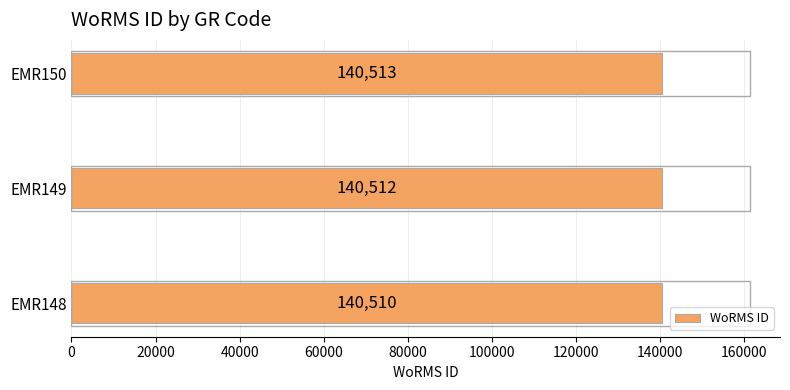

Reading bottom to top, list all the values displayed in this chart.

140510	140512	140513